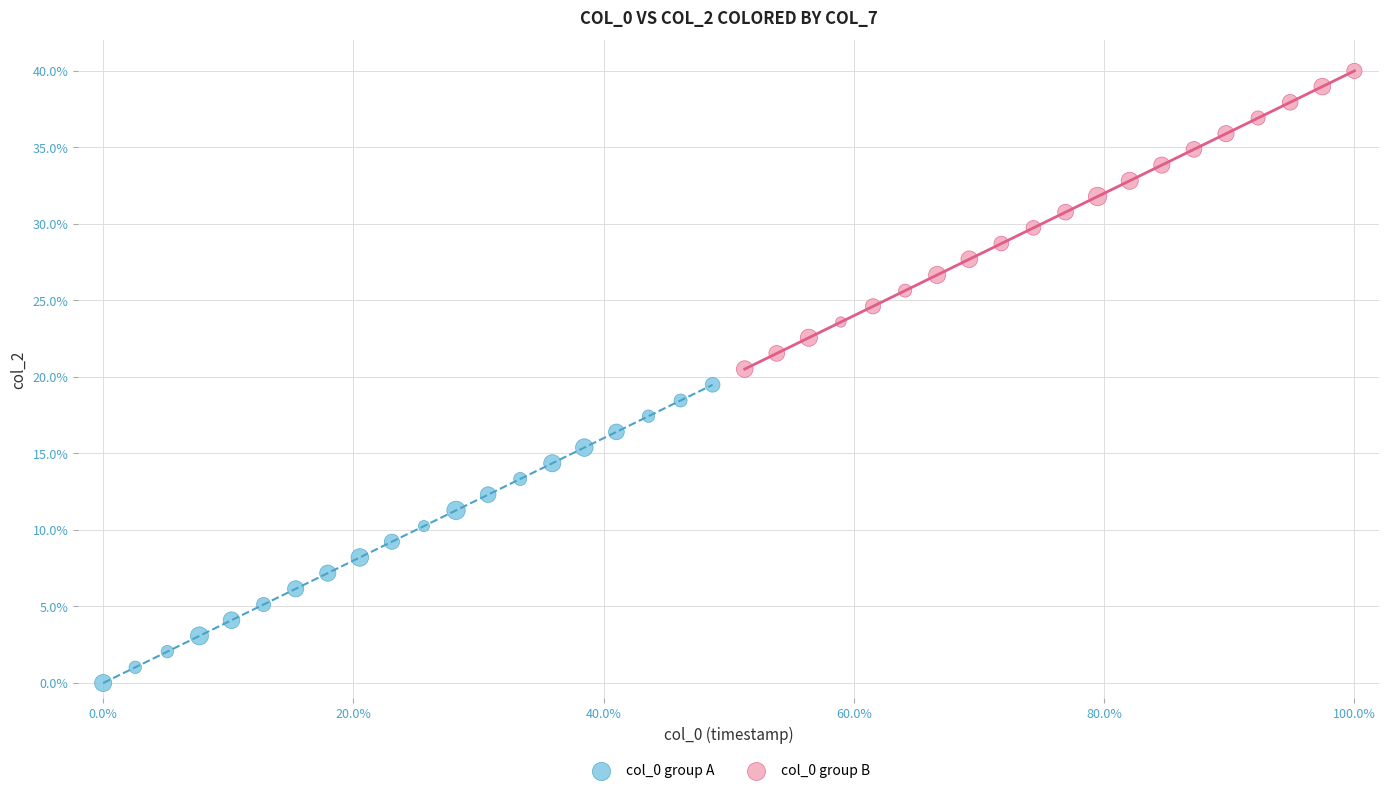

Which series reaches the minimum Y coordinate?

col_0 group A